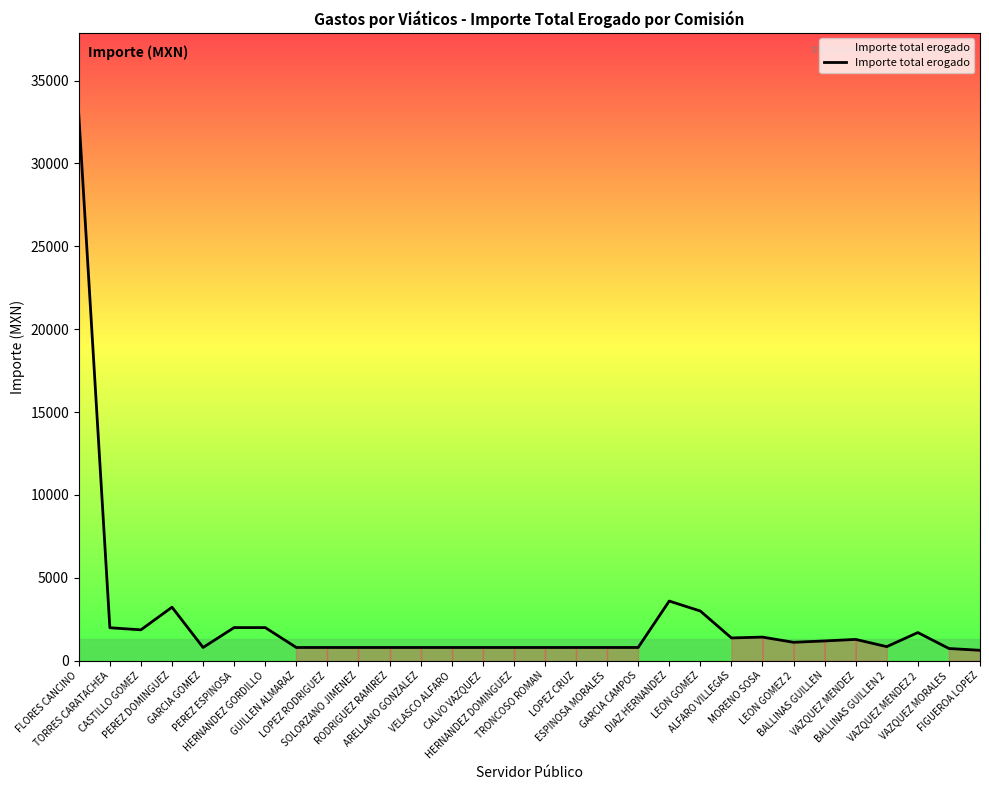

How many lines are shown in the chart?

1